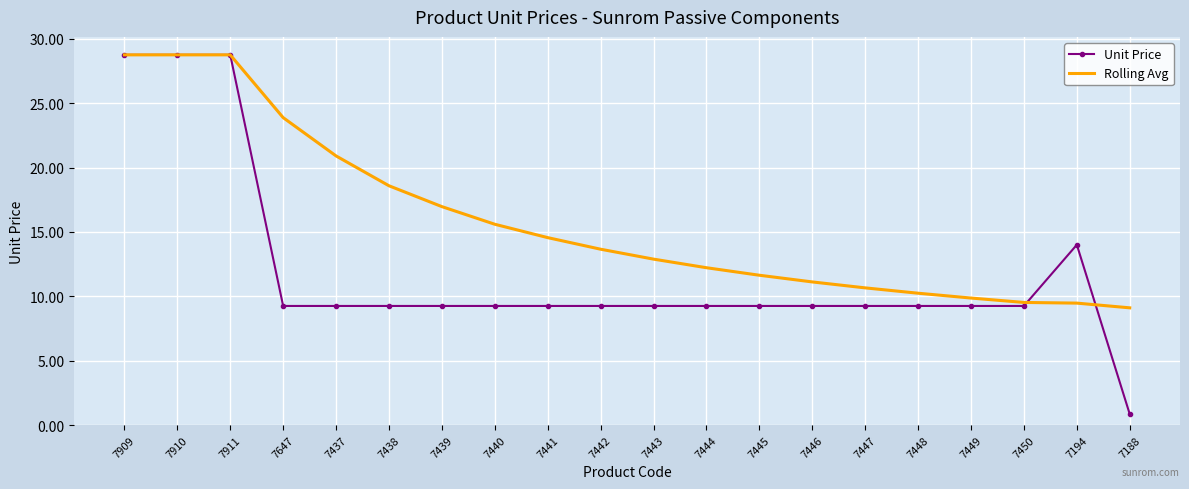

What is the highest value of the Rolling Avg series?

28.8